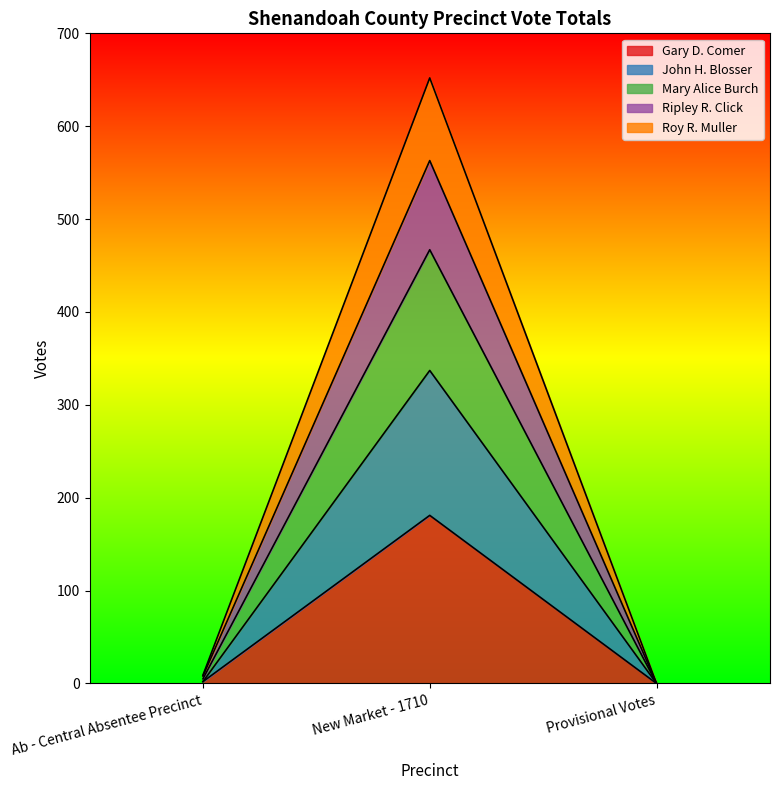

What are all the series names shown in the legend?

Gary D. Comer, John H. Blosser, Mary Alice Burch, Ripley R. Click, Roy R. Muller